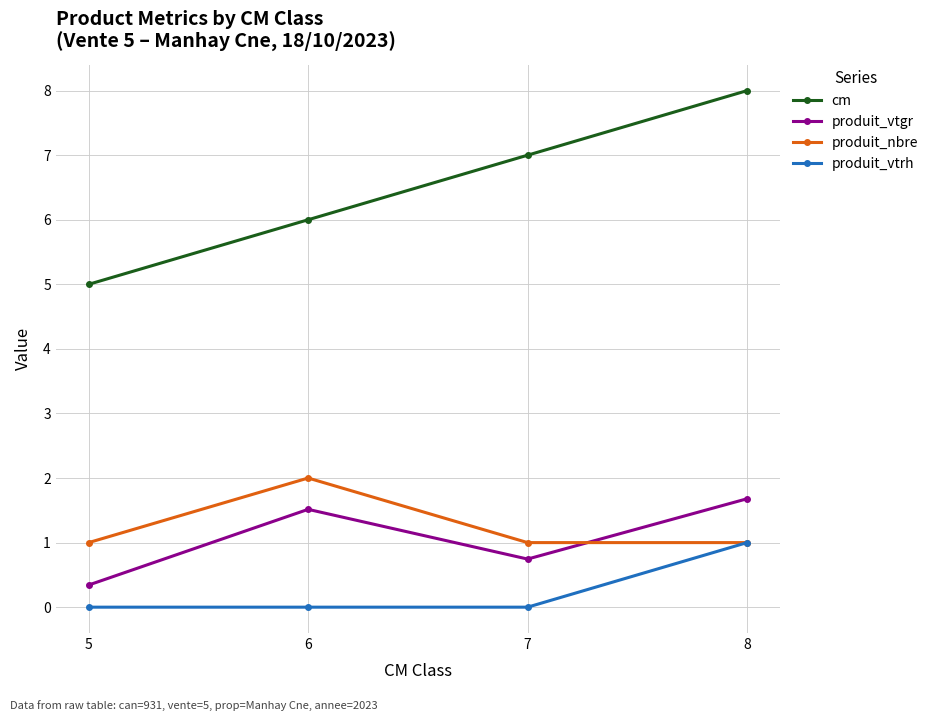

In produit_vtgr, how many points are lower than both neighbors (excluding endpoints)?

1